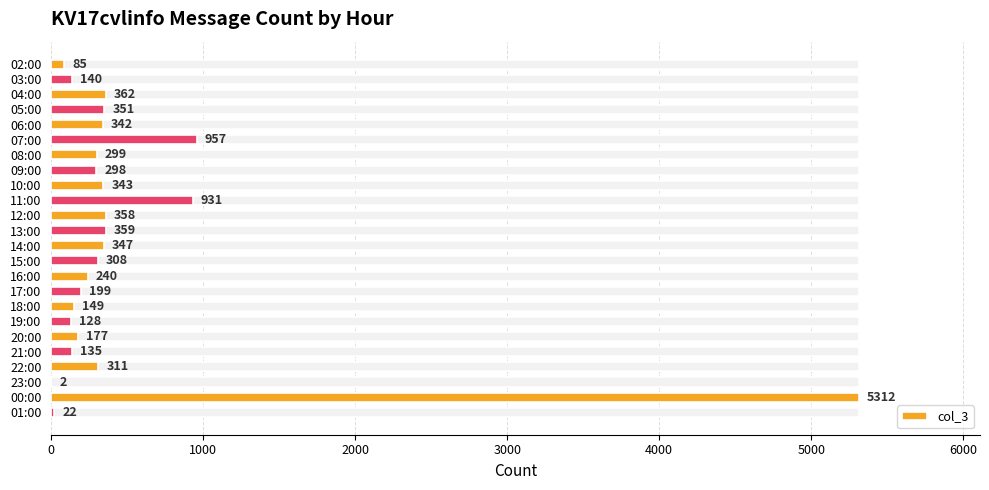

What is the minimum value shown in the chart?

2